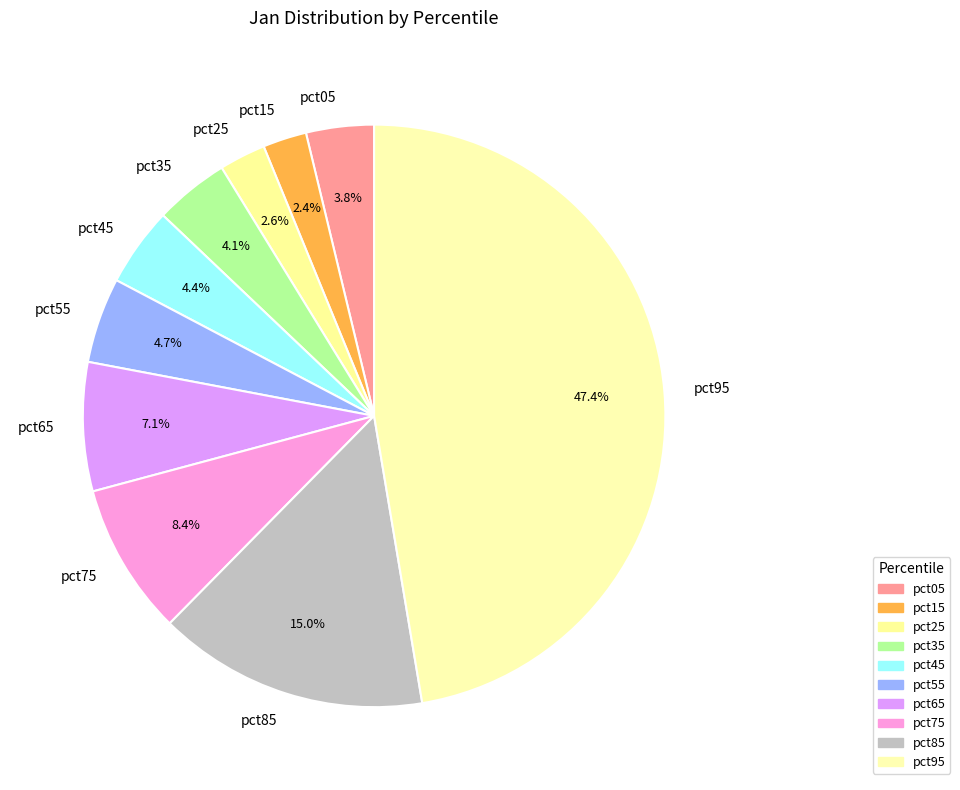

Count the number of slices in the pie.

10